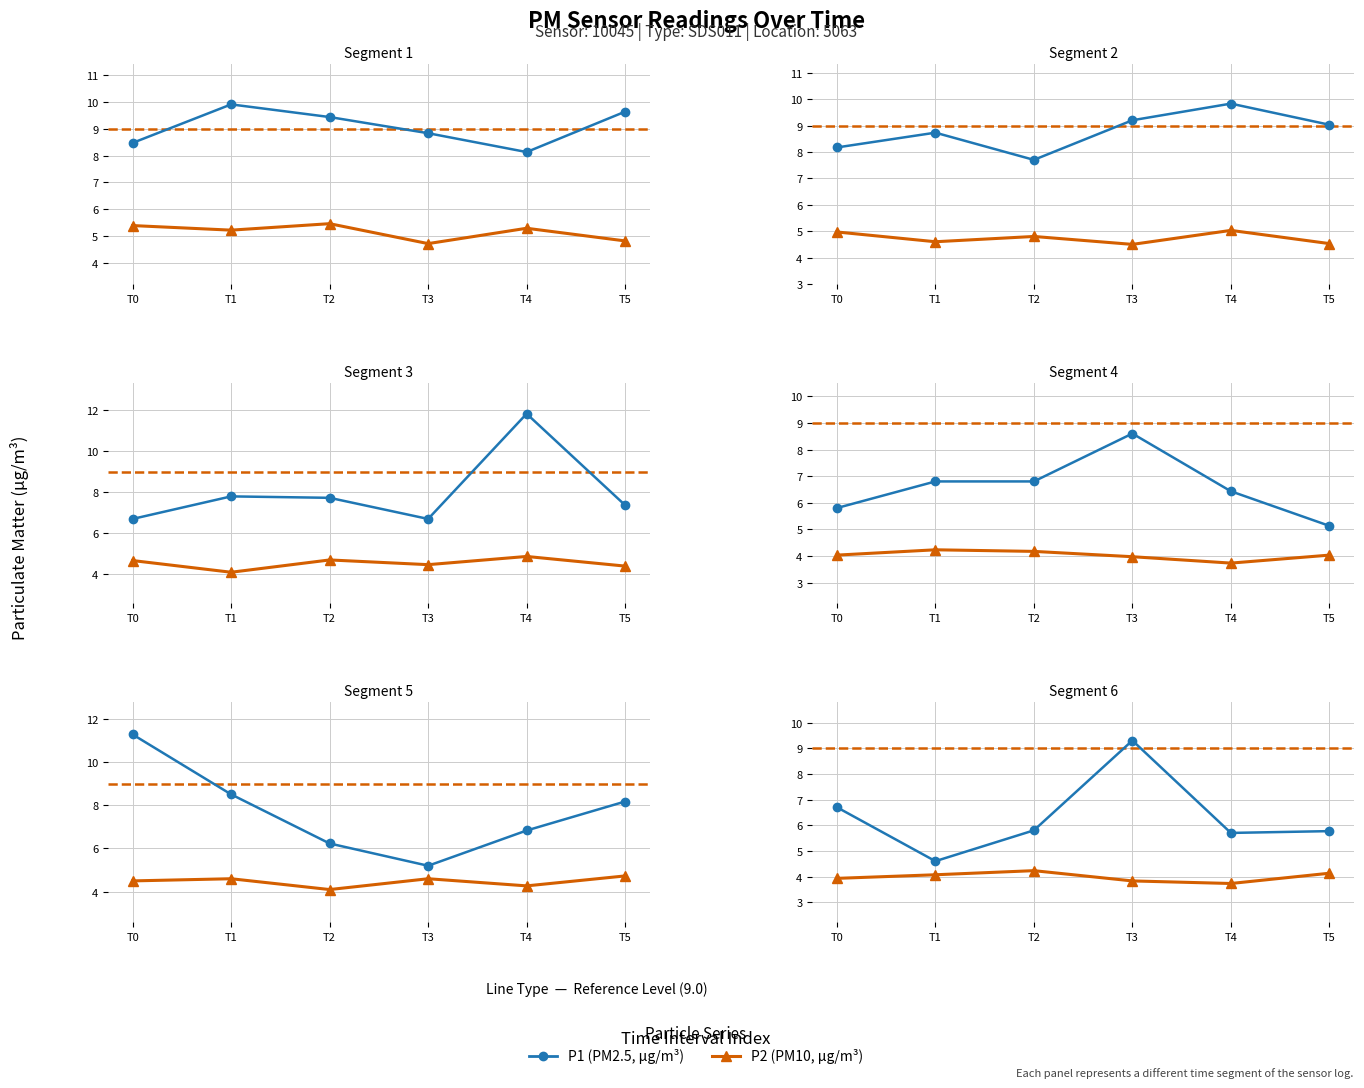

True or false: P1 and P2 intersect in this chart.

False